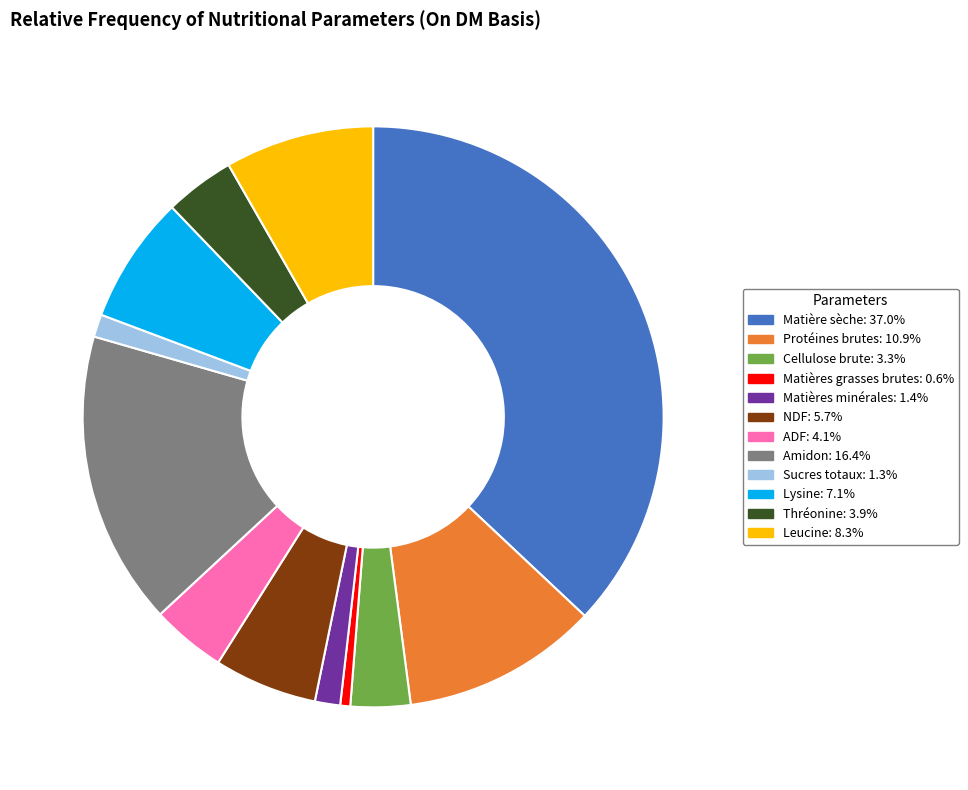

Combined, do Lysine and Matières minérales account for over 50%?

No